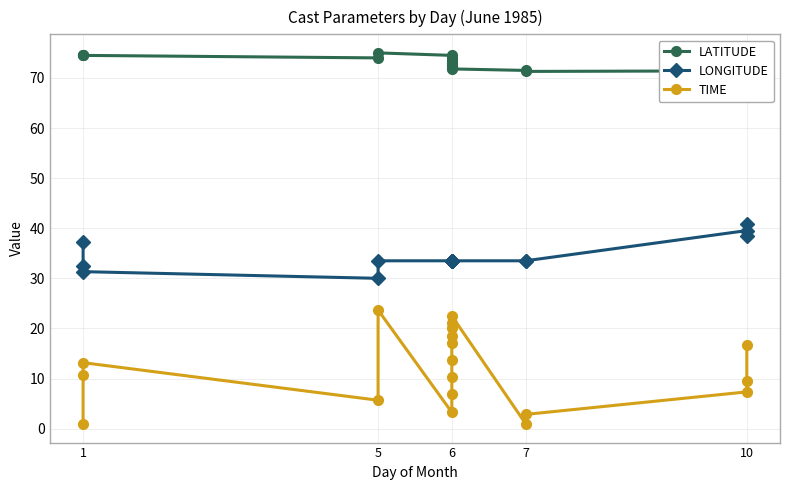

Is the value of TIME at 6 greater than the value of LONGITUDE at 6?

No